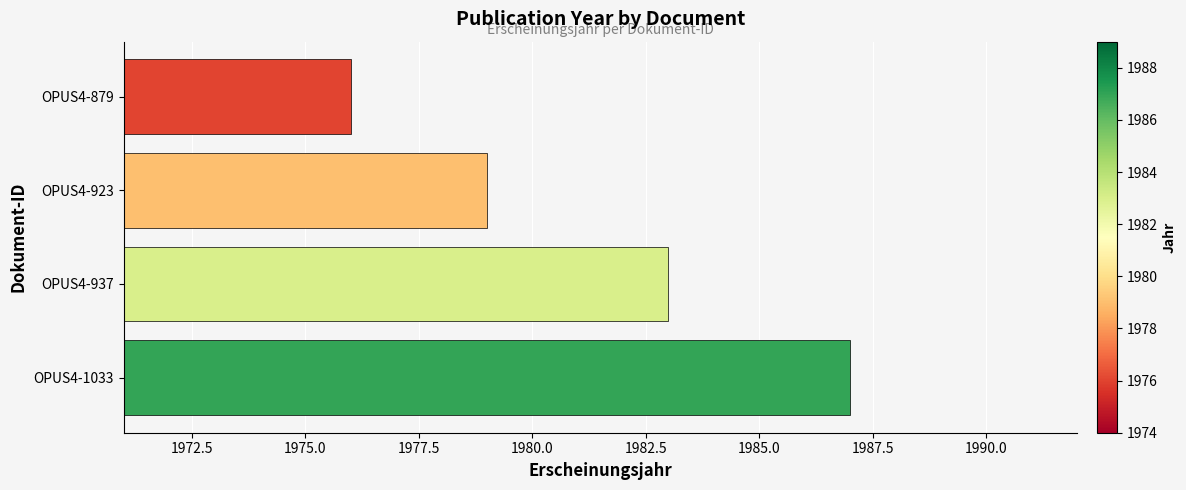

Rank the categories by value from highest to lowest.

OPUS4-1033, OPUS4-937, OPUS4-923, OPUS4-879